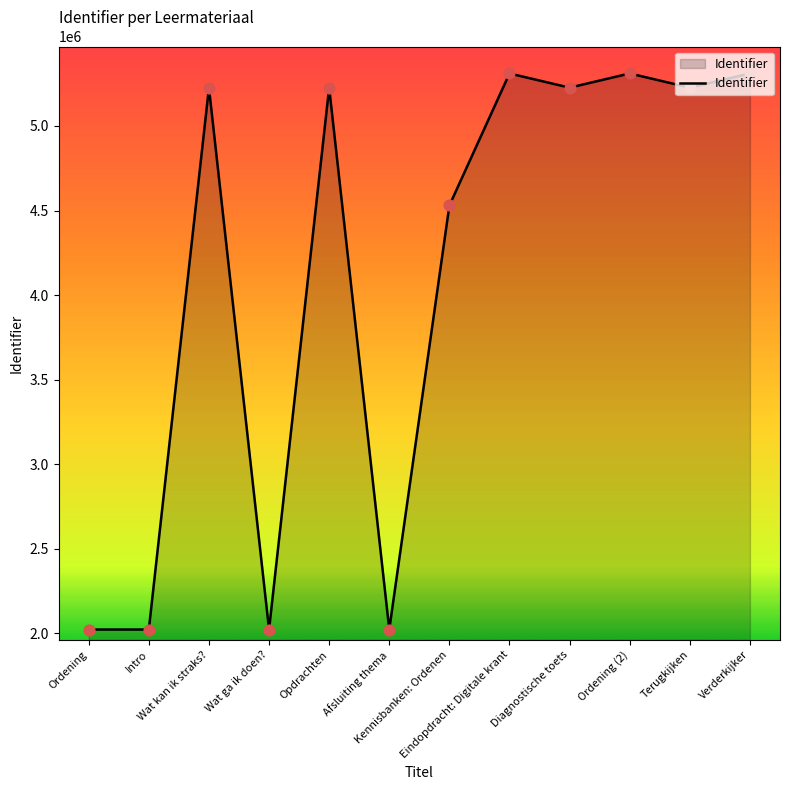

What is the ratio of the value at Ordening (2) to the value at Opdrachten?

1.0